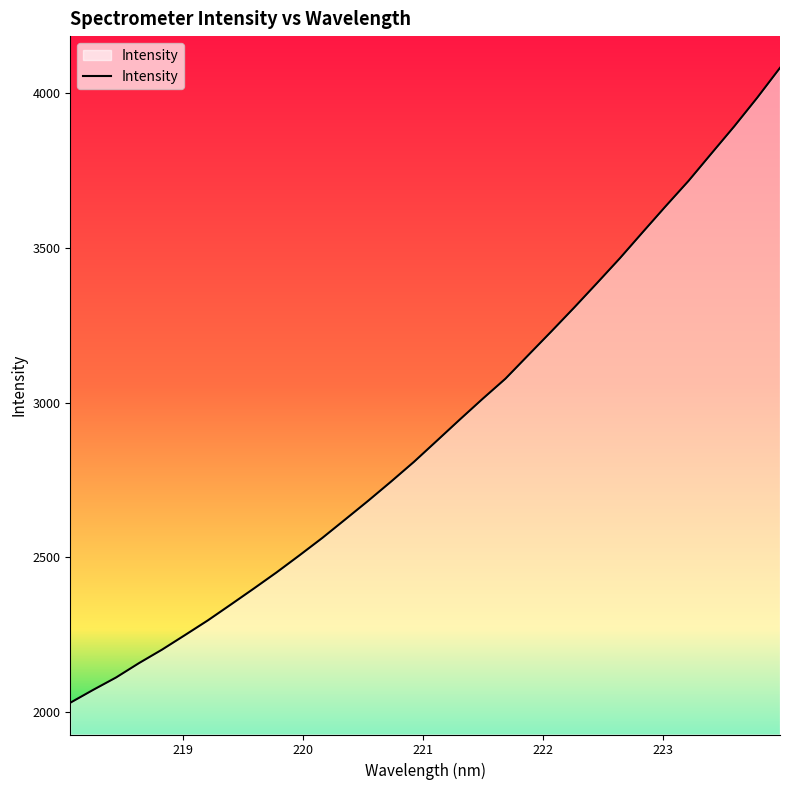

What is the minimum value shown in the chart?

2030.8